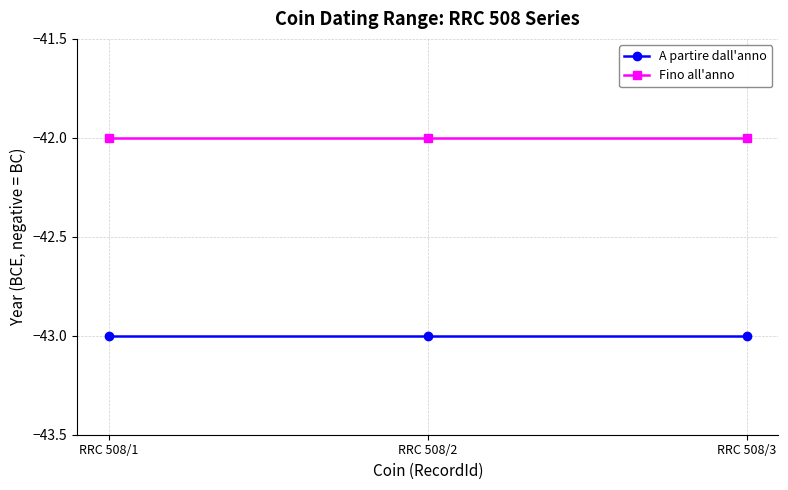

Read the A partire dall'anno value at RRC 508/1.

-43